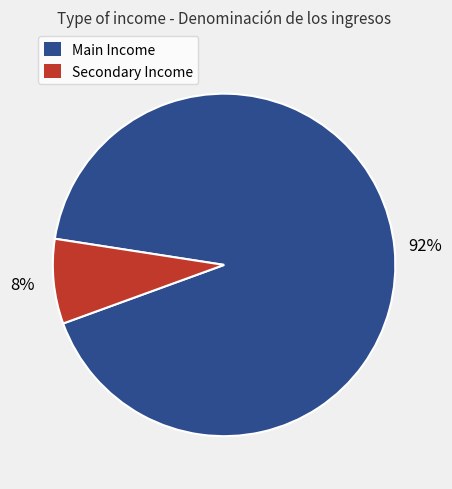

Is there a majority slice in this chart?

Yes